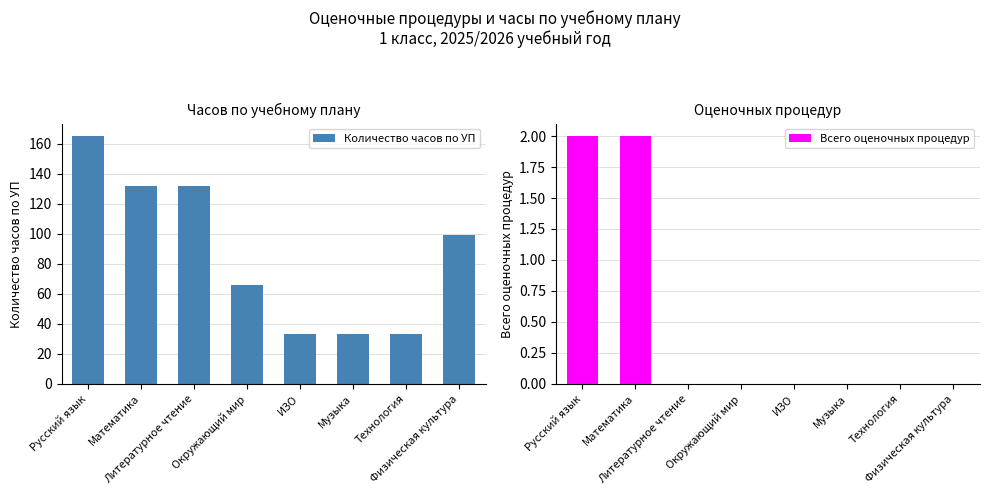

What is the difference between the second highest and minimum values in the Количество часов по УП series?

99